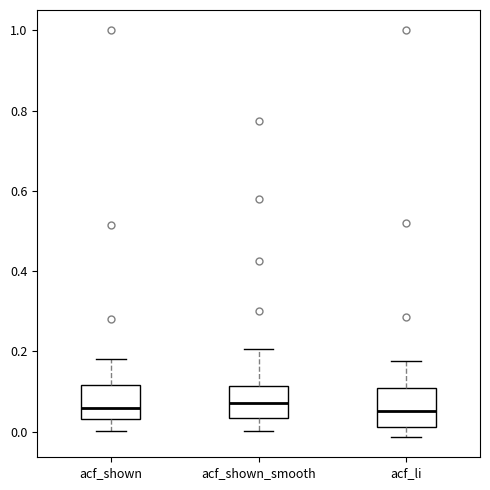

Where does the upper whisker of the box for acf_li end on the y-axis? The values are not printed on the chart, so give them approximately, as read against the axis.

0.18